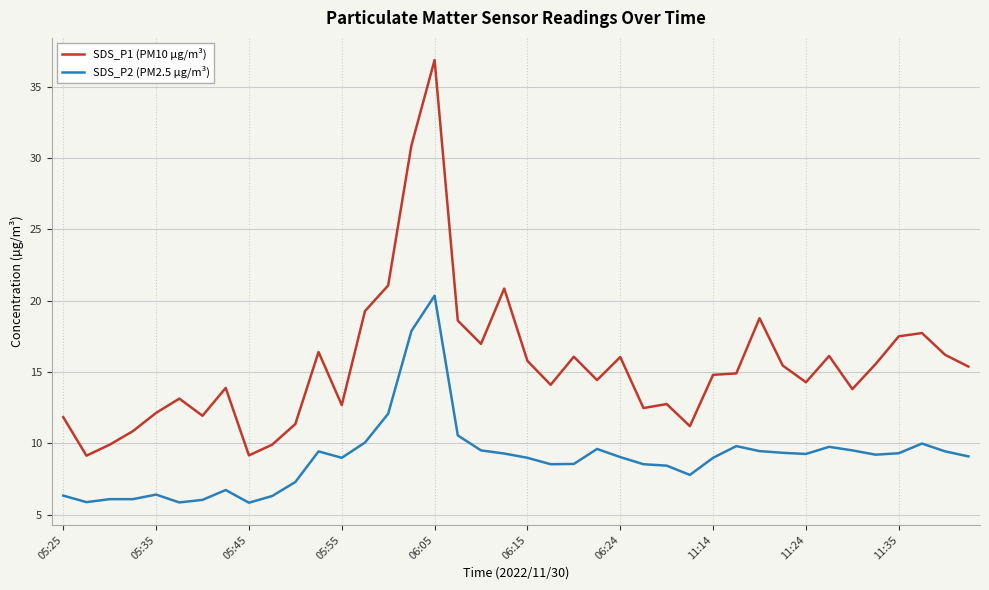

Rank the series by their average value, from highest to lowest.

SDS_P1 (PM10 µg/m³), SDS_P2 (PM2.5 µg/m³)